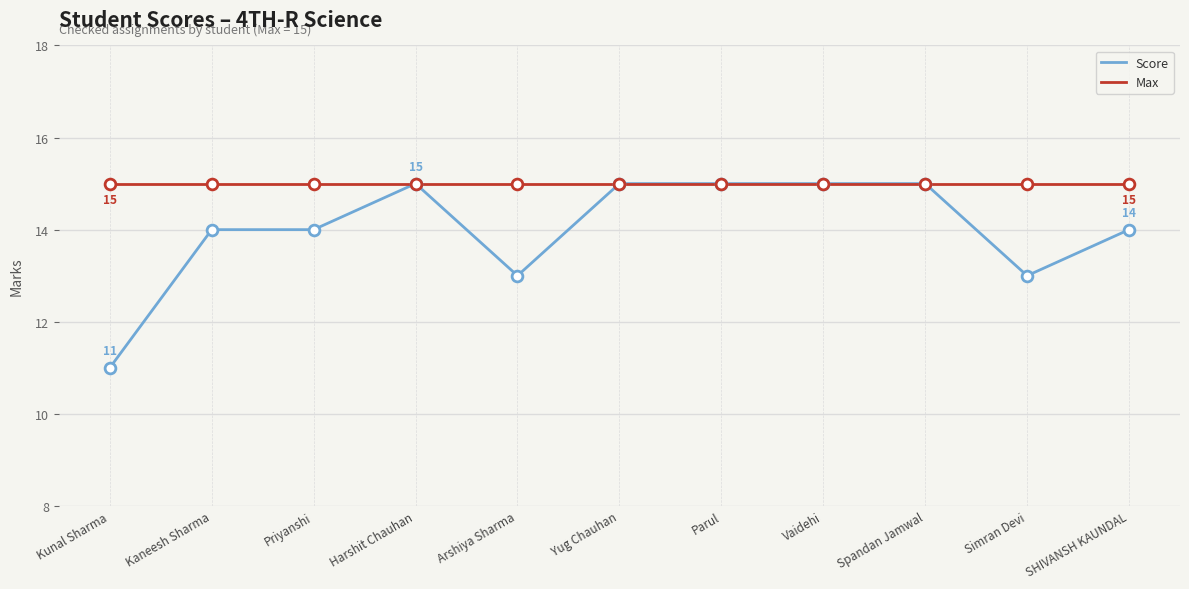

Which series has the widest spread of values?

Score